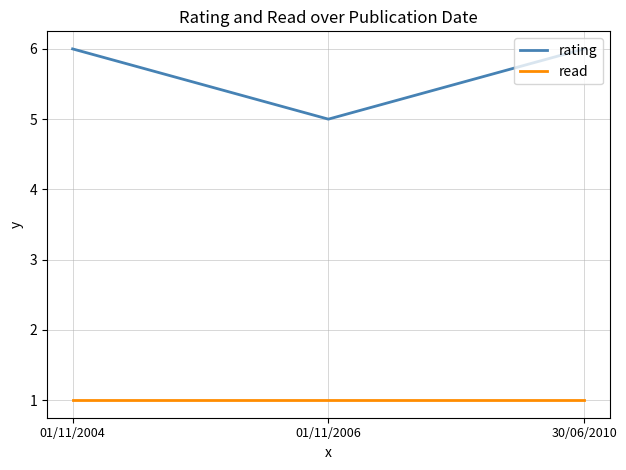

What value does the rating series have at 01/11/2006?

5